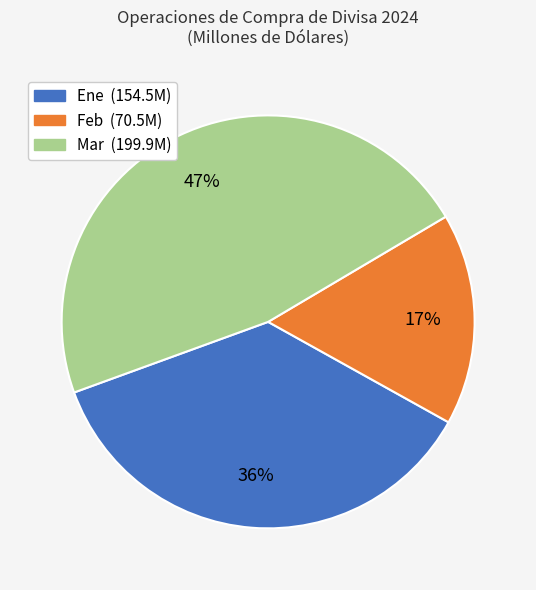

How many slices are in this pie chart?

3